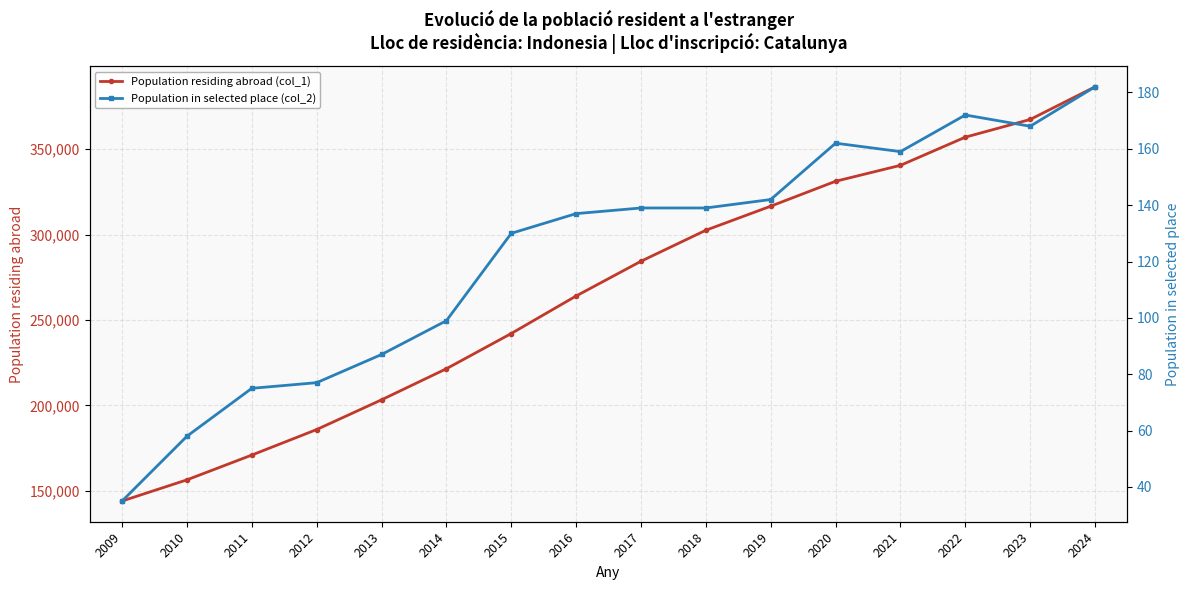

What is the smallest value displayed?

35